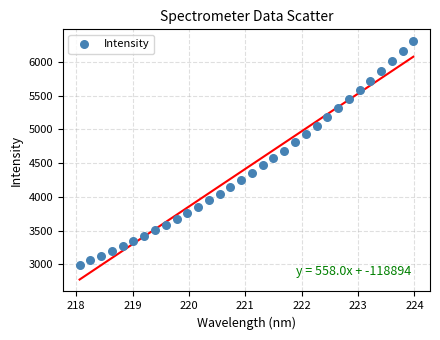

What is the range of Y values (max minus min)?

3312.0